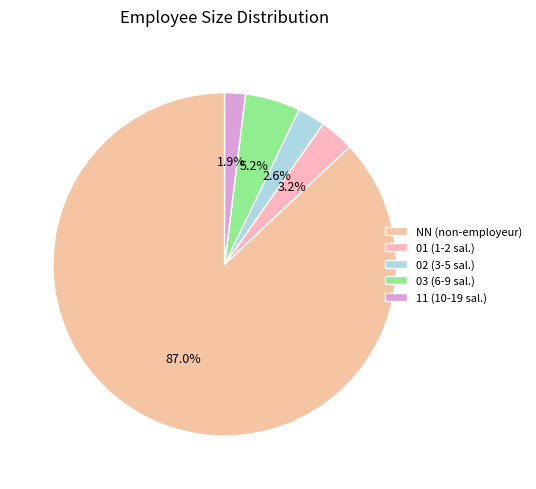

Is it true that NN is 87% of the pie?

True